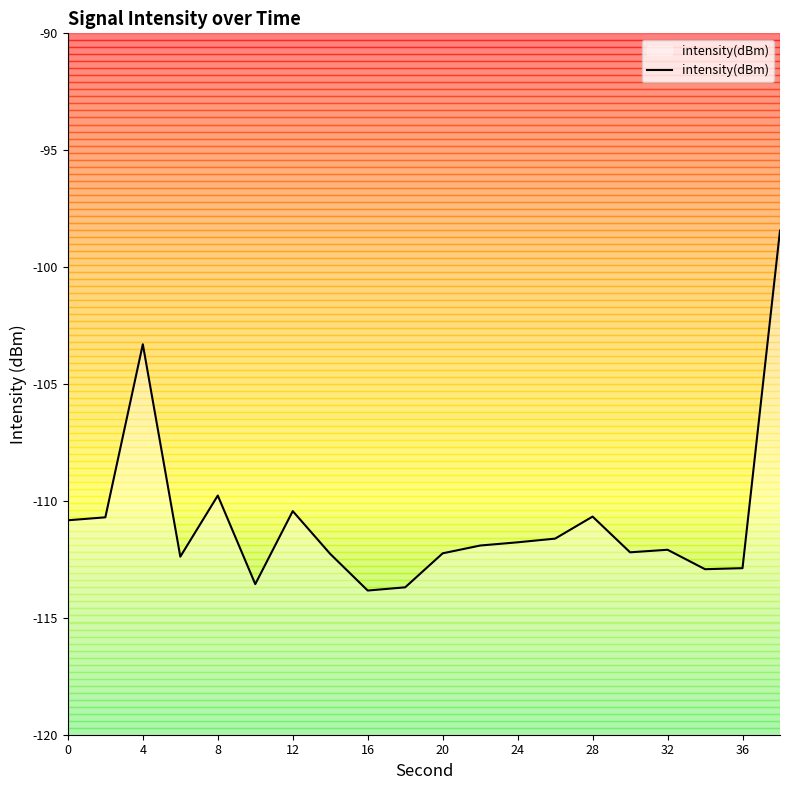

What is the minimum value shown in the chart?

-113.8